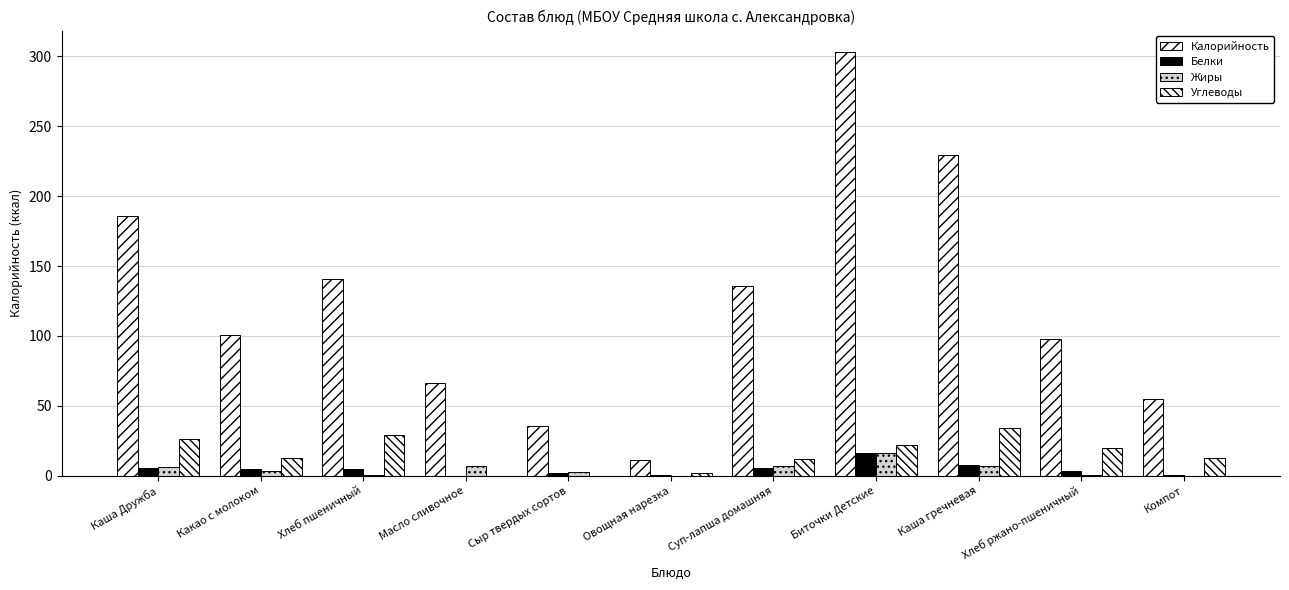

How many distinct data groups are displayed?

4